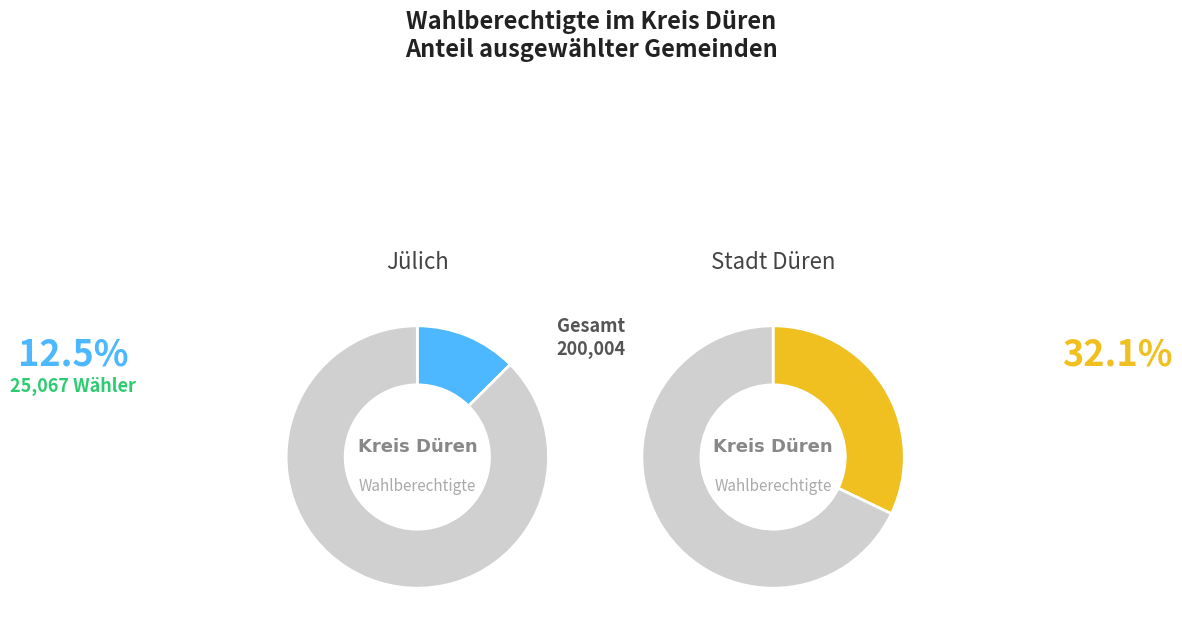

The Titz slice represents 16% of the pie. True or false?

False